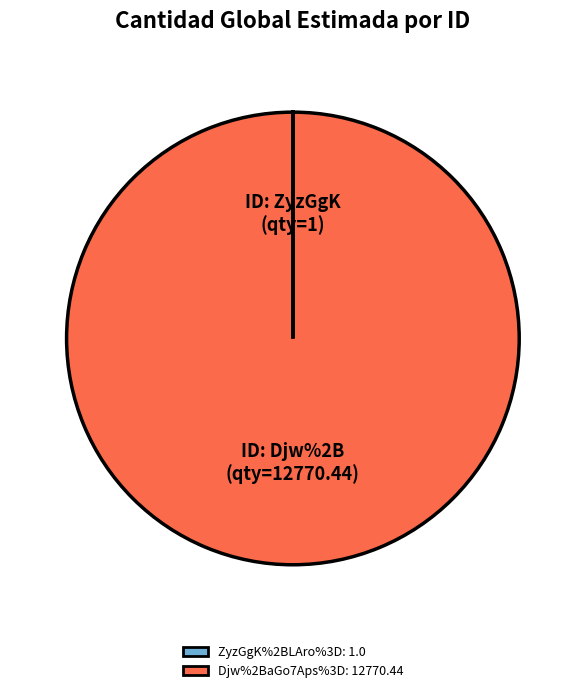

Which slice is the largest?

Djw%2BaGo7Aps%3D